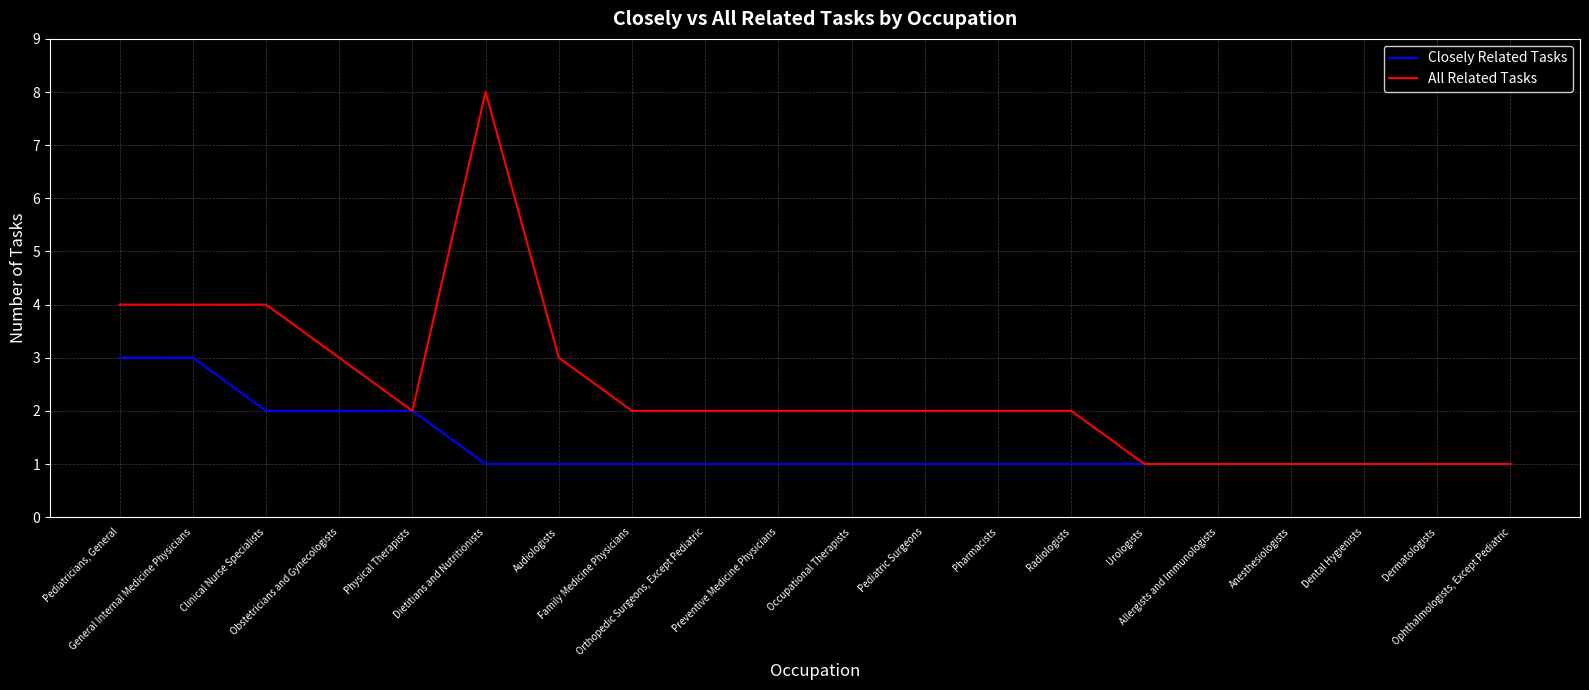

Reading left to right, transcribe all the data shown in this chart.

Closely Related Tasks: 3	3	2	2	2	1	1	1	1	1	1	1	1	1	1	1	1	1	1	1
All Related Tasks: 4	4	4	3	2	8	3	2	2	2	2	2	2	2	1	1	1	1	1	1